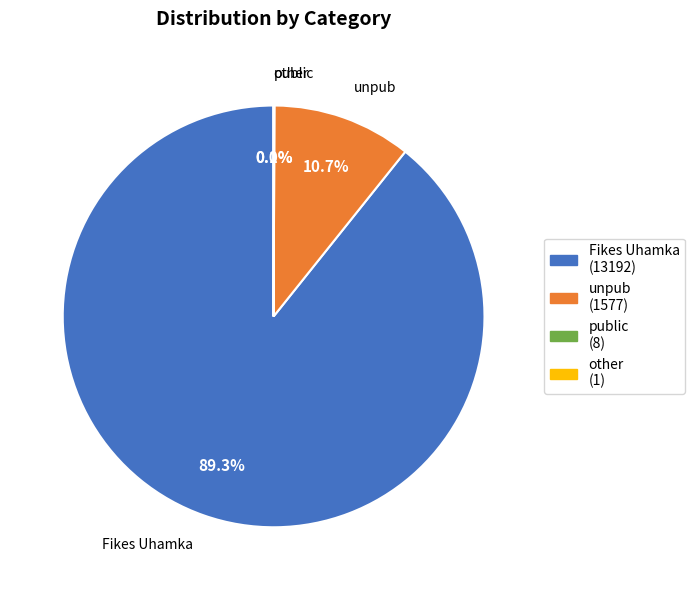

To the nearest percent, what is the average slice percentage?

25%